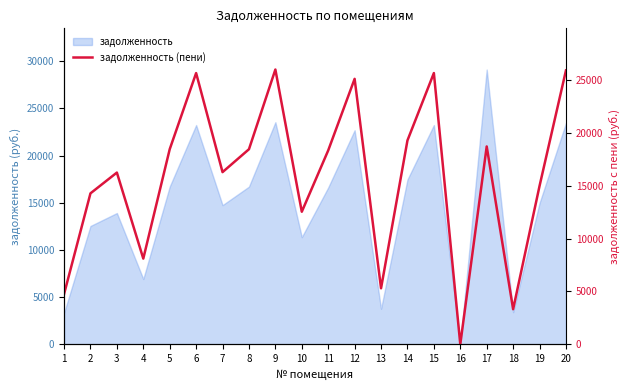

The value at 16 is -13654.1. True or false?

False